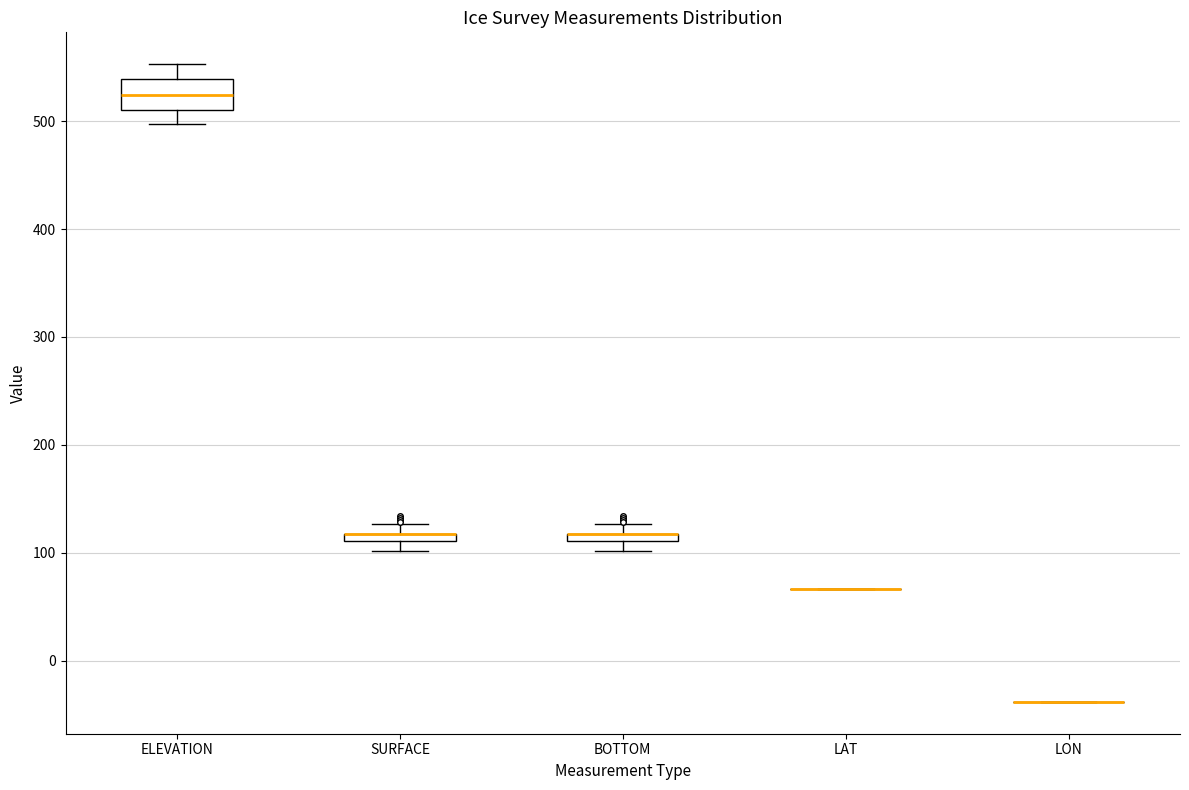

Where does the upper whisker of the box for ELEVATION end on the y-axis? The values are not printed on the chart, so give them approximately, as read against the axis.

550